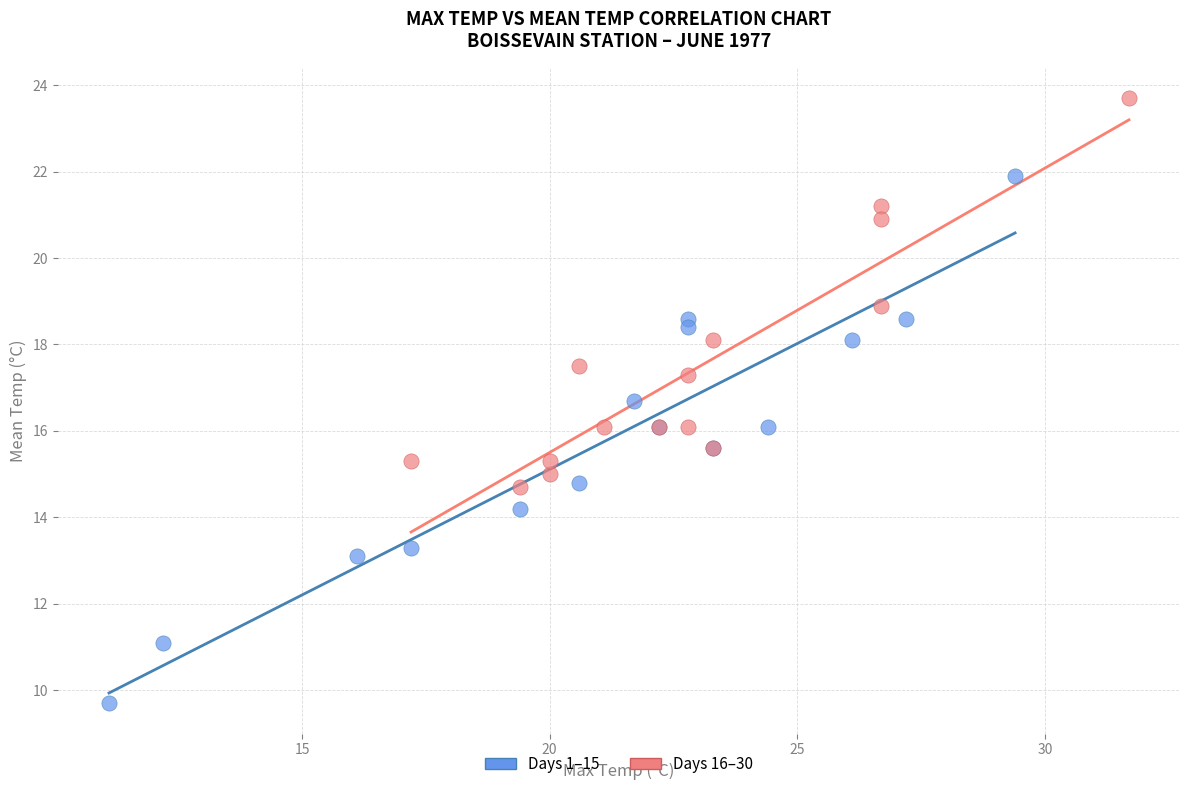

Which series has the largest Y range (max minus min)?

Days 1–15